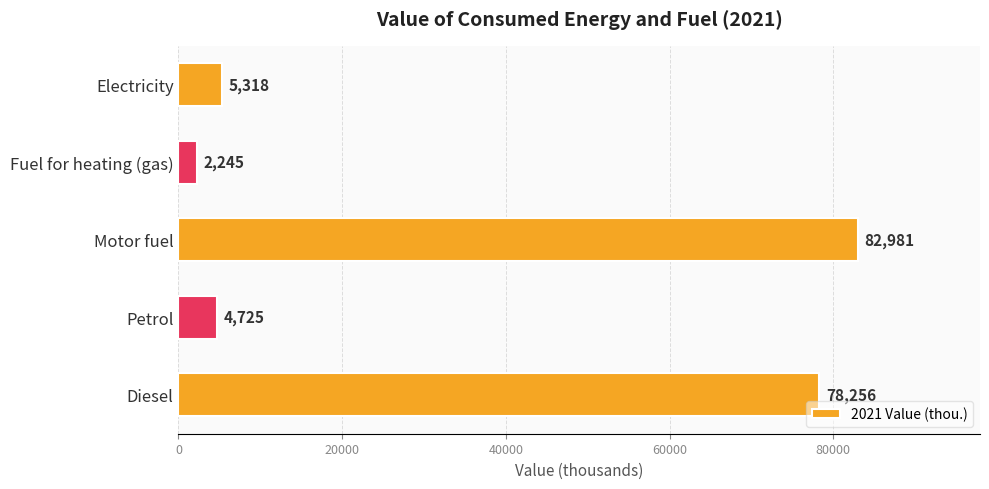

What is the difference between the maximum and minimum values?

80736